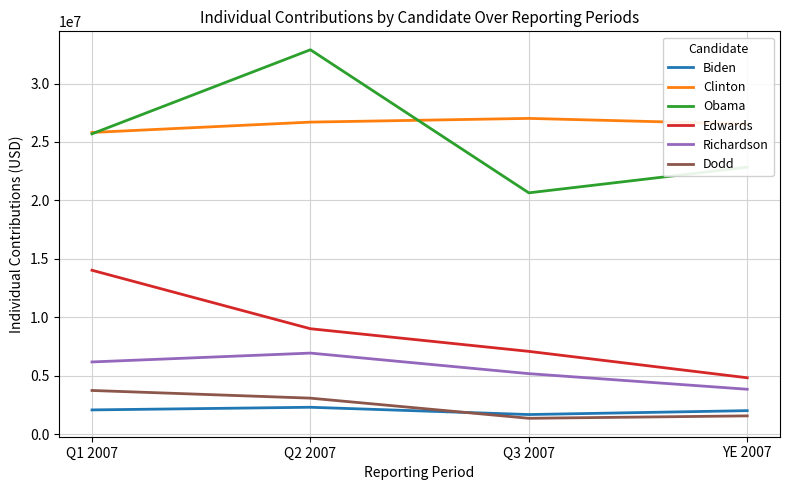

How many series are shown in this chart?

6